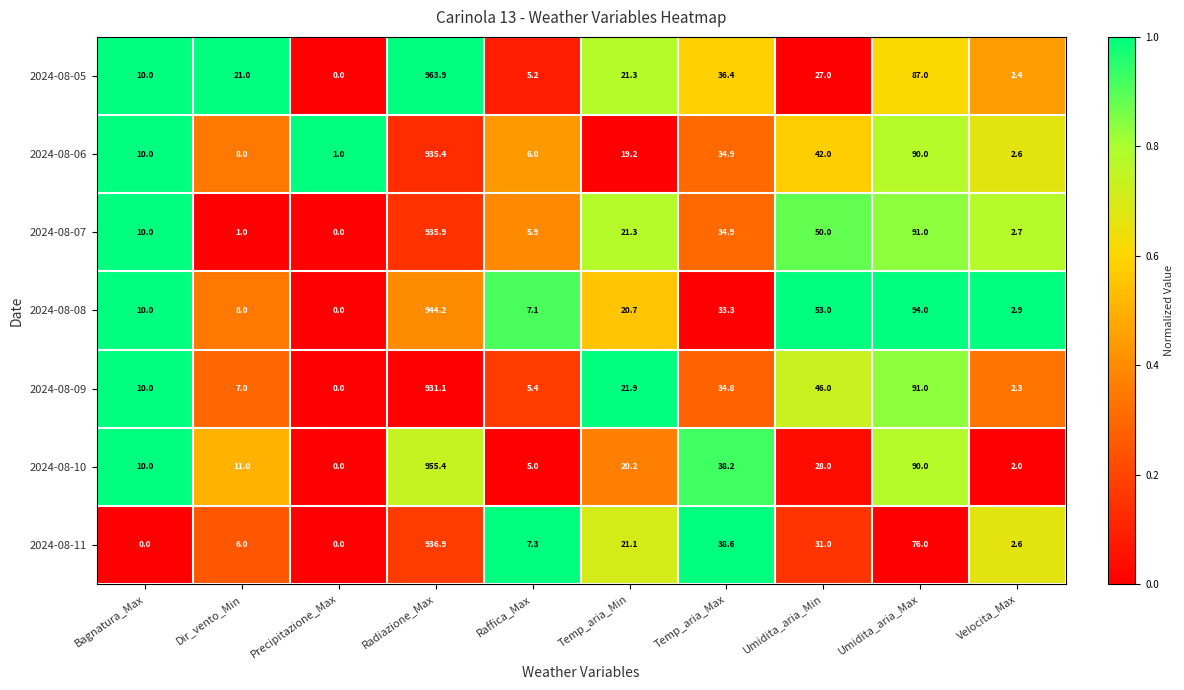

Is it true that 2024-08-11 equals 1620.9 at Radiazione_Max?

False